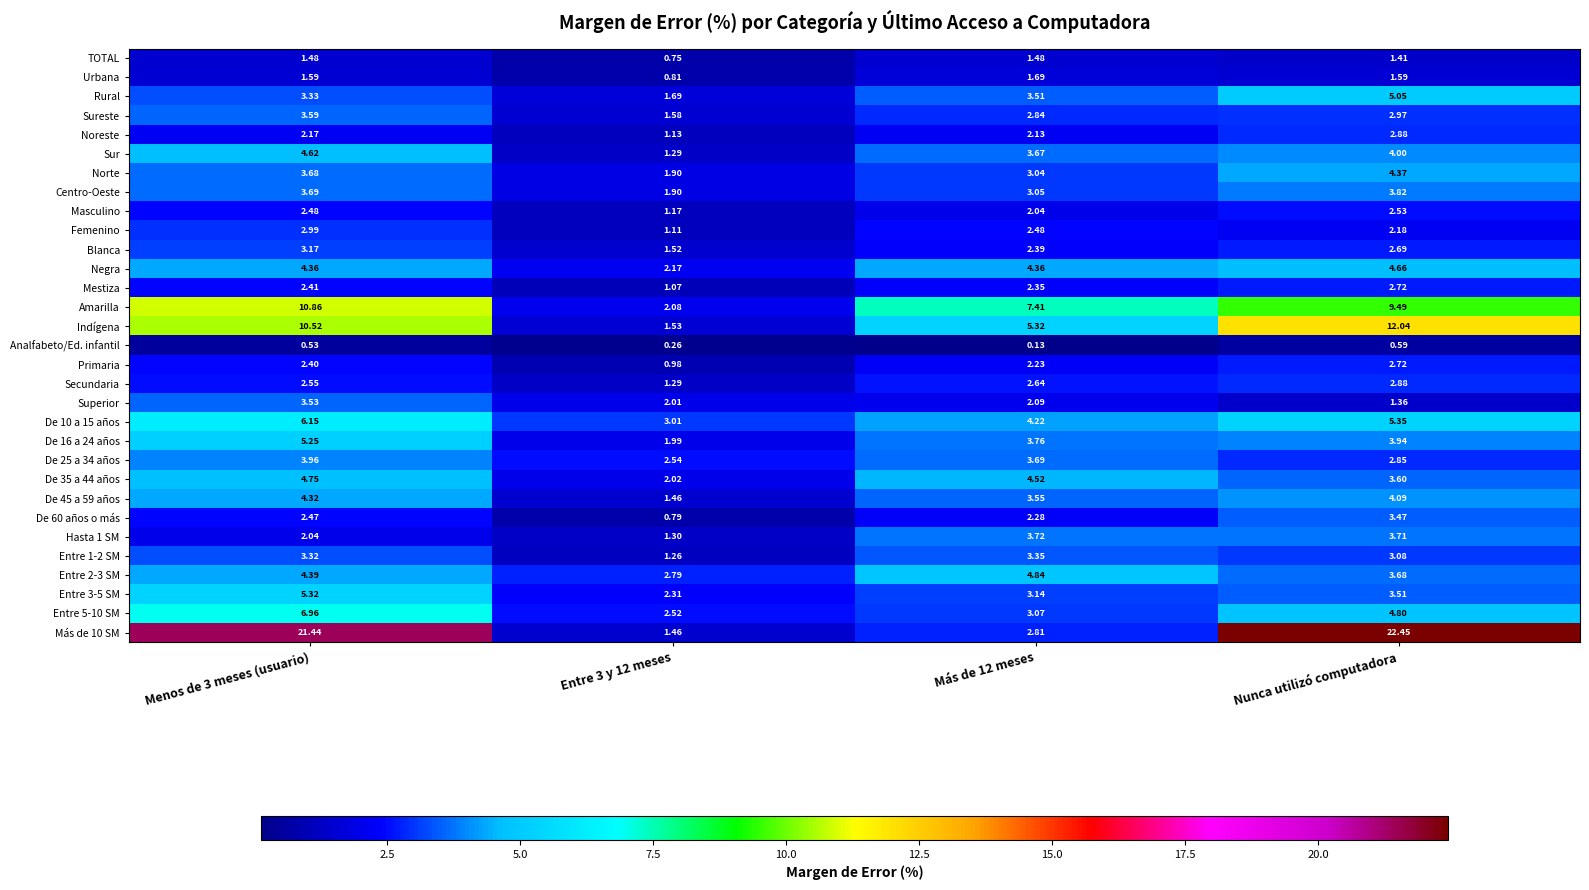

At which category does the chart reach its peak across all series?

Nunca utilizó computadora